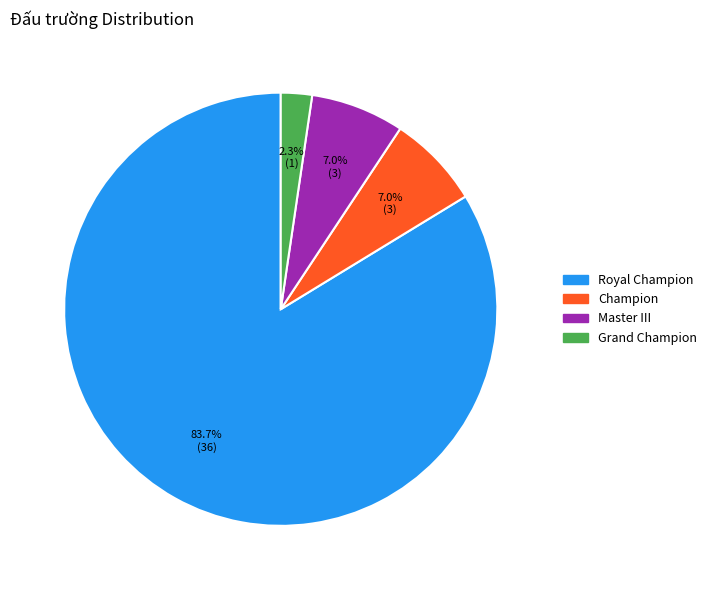

Is there a majority slice in this chart?

Yes